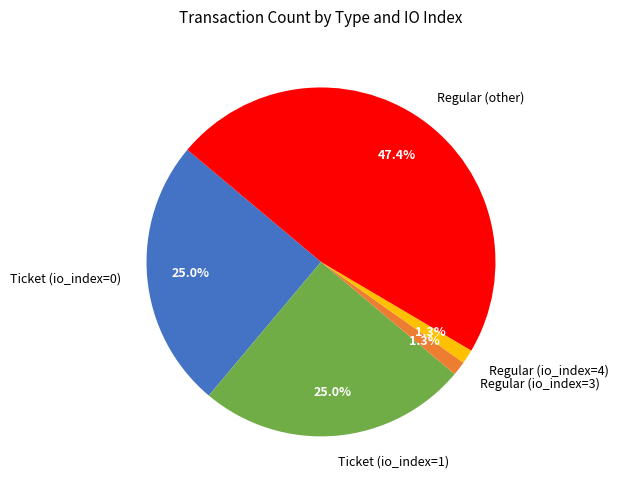

What portion of the pie excludes Regular (io_index=3)?

98.7%